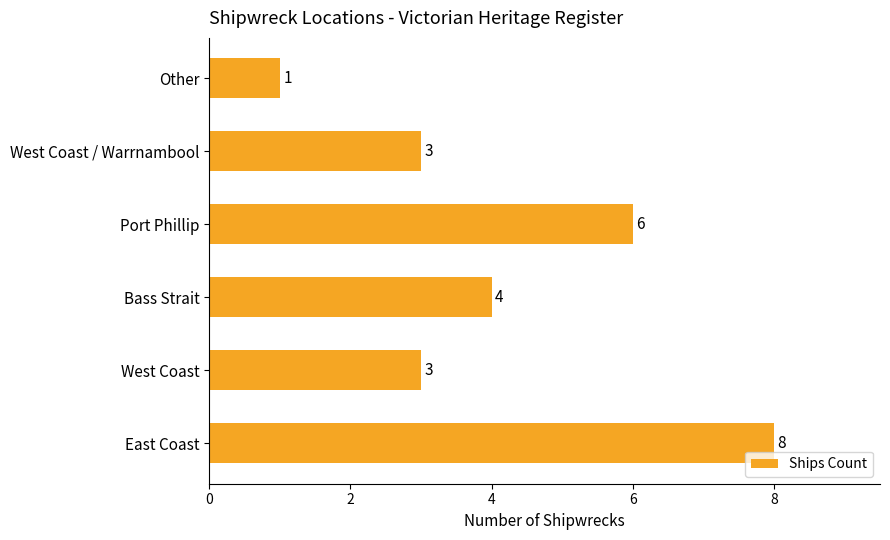

Between East Coast and Bass Strait, which is larger?

East Coast